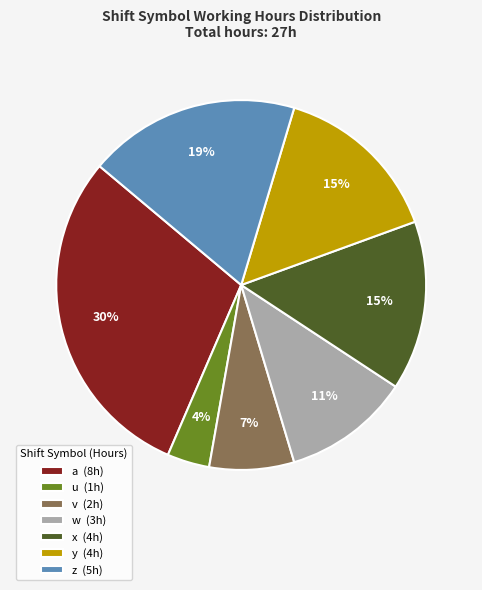

True or false: a accounts for 19% of the total.

False